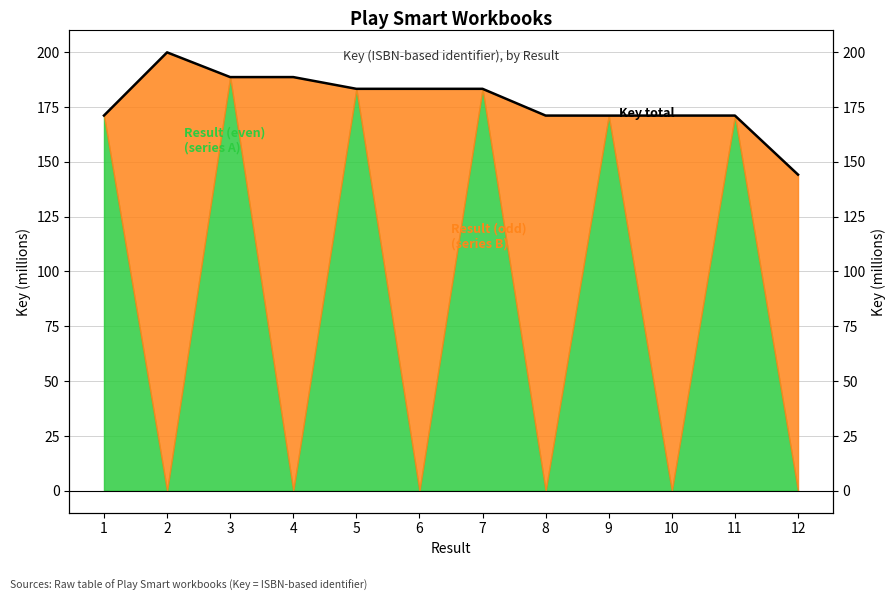

Which has a higher value, 2 or 3?

2